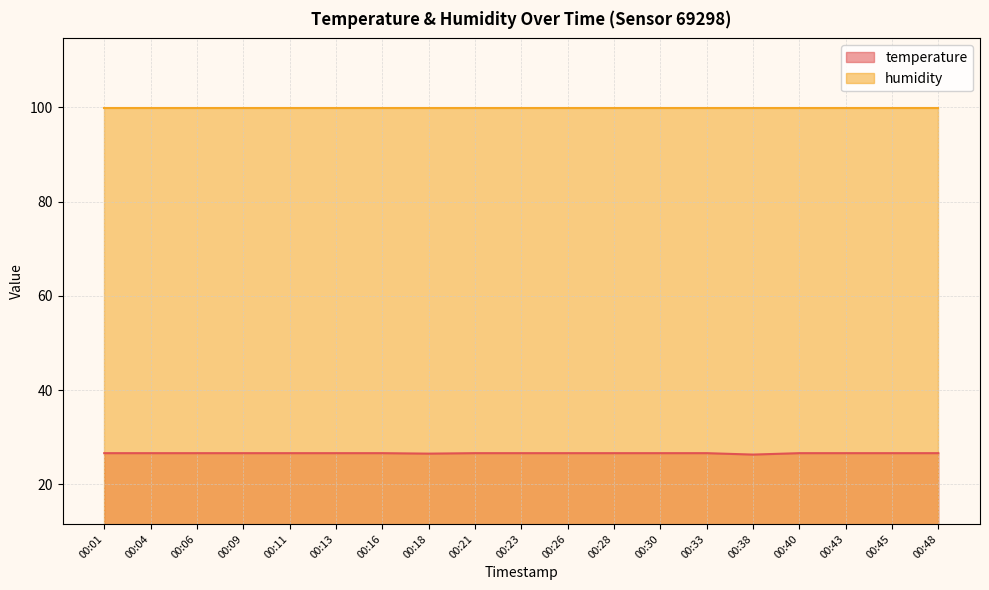

Rank the categories by value from lowest to highest.

00:38, 00:18, 00:01, 00:04, 00:06, 00:09, 00:11, 00:13, 00:16, 00:21, 00:23, 00:26, 00:28, 00:30, 00:33, 00:40, 00:43, 00:45, 00:48